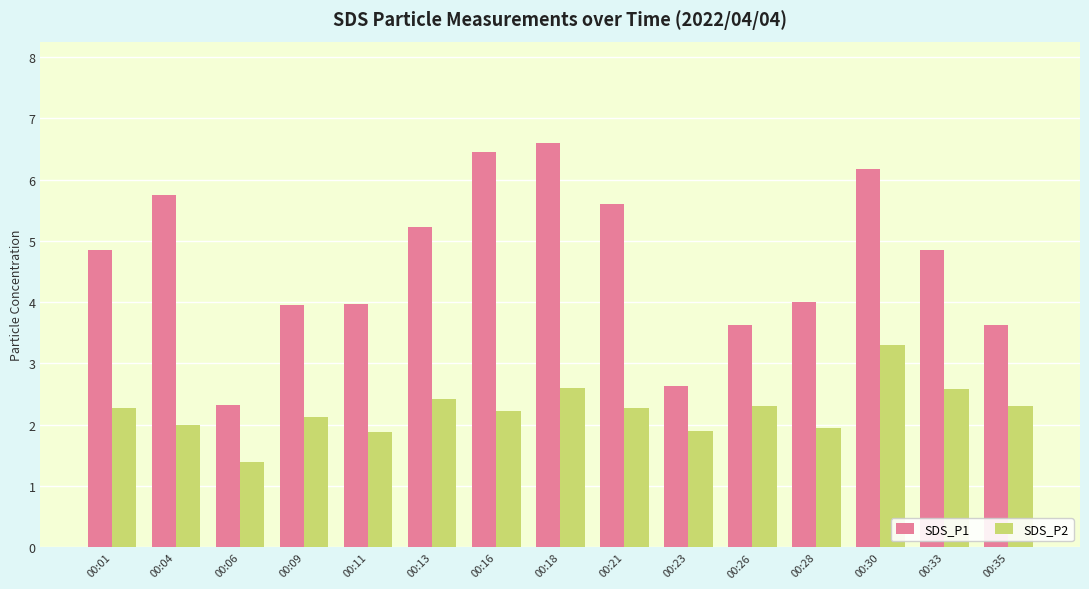

Which series has the largest total across all categories?

SDS_P1